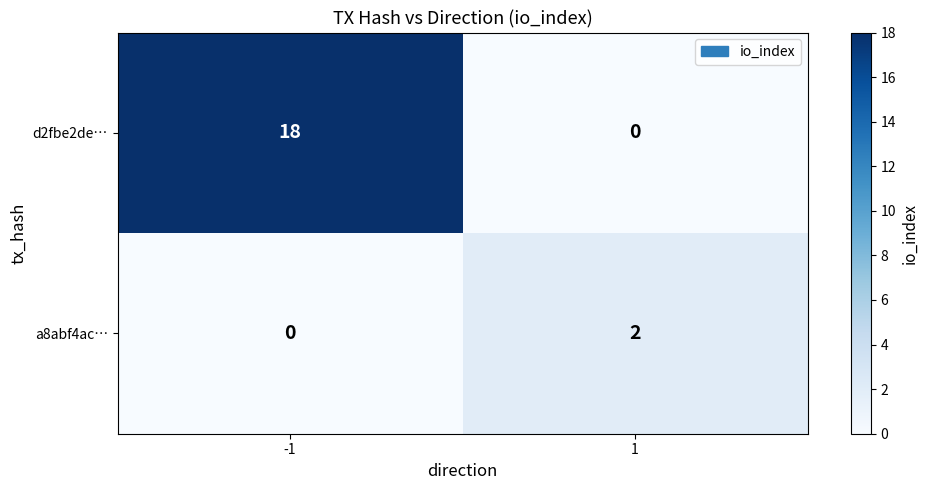

True or false: d2fbe2de… has a value of 25 at -1.

False